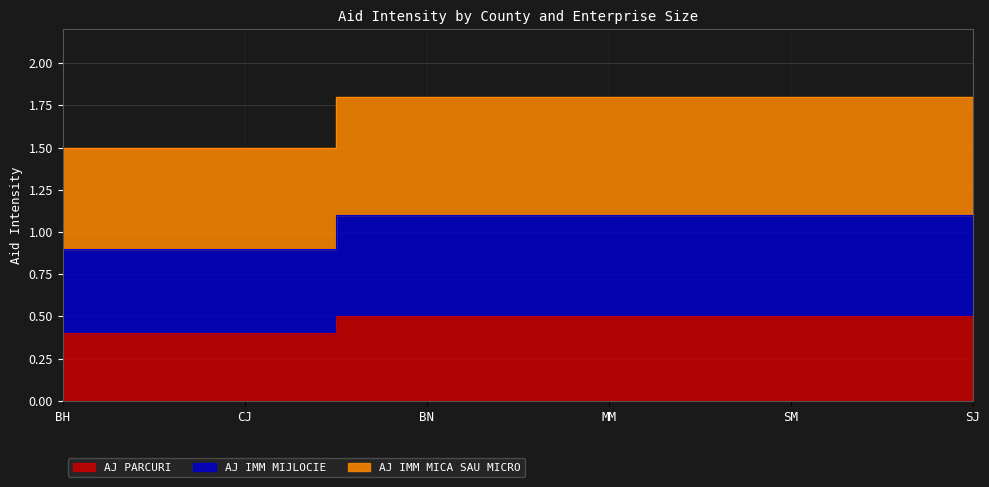

What is the label of the 5th point from the right?

CJ